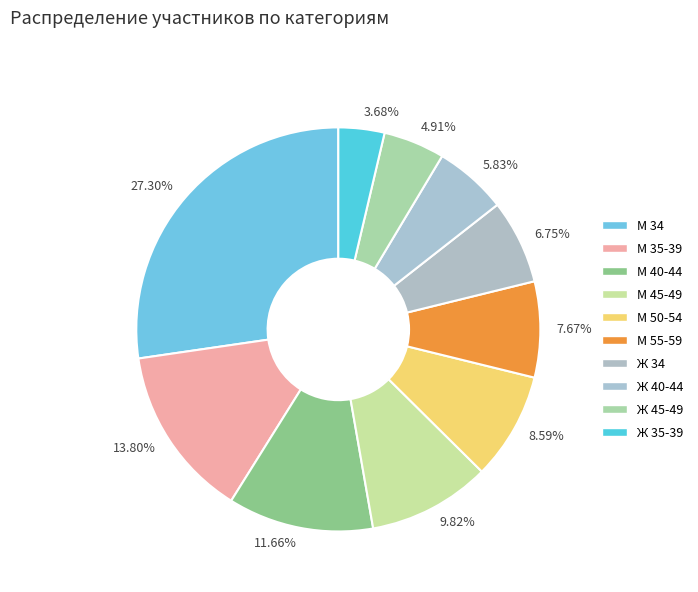

Which has a higher value, 4.91% or 9.82%?

9.82%